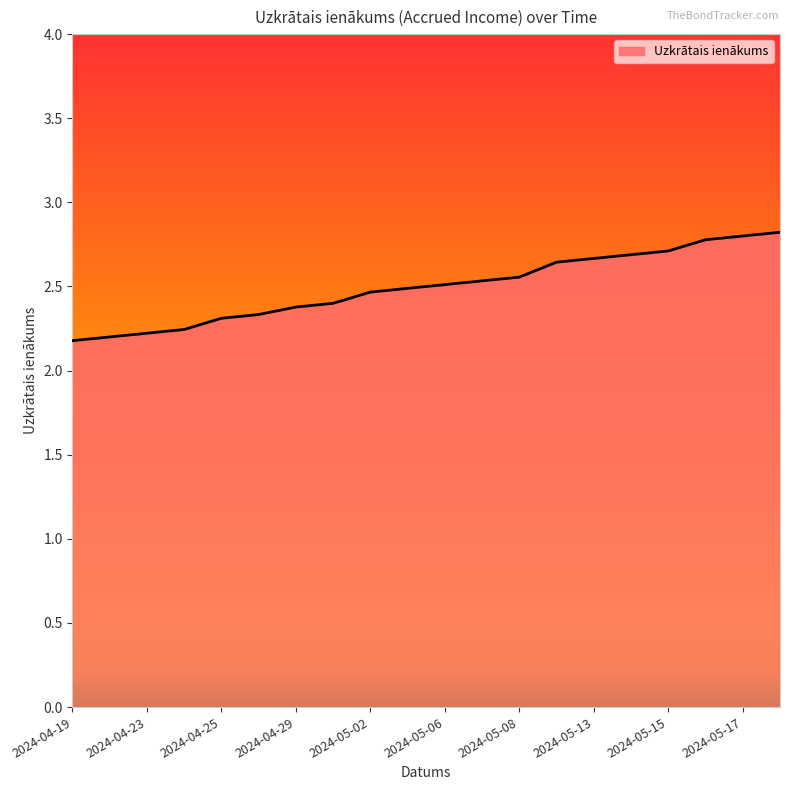

What is the ratio of the value at 2024-05-06 to the value at 2024-04-25?

1.1